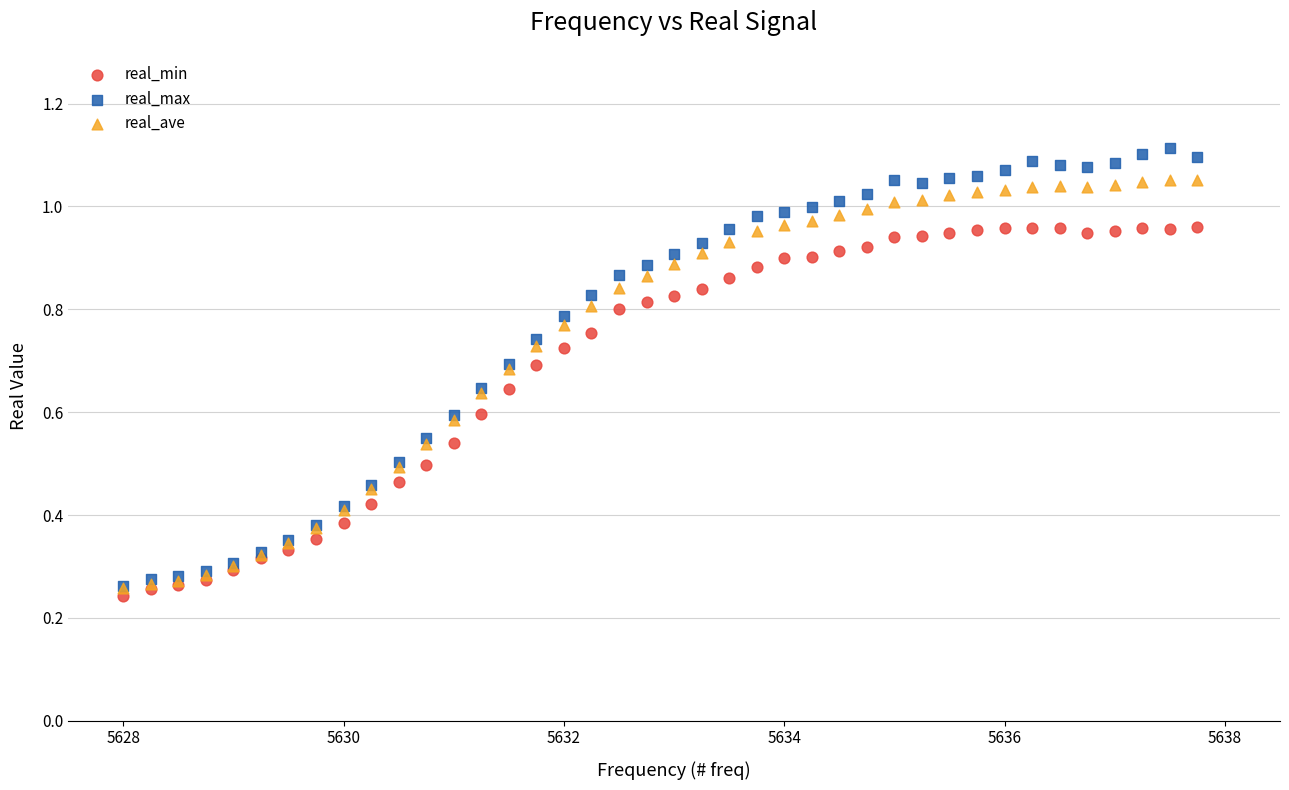

What are all the series names shown in the legend?

real_min, real_max, real_ave